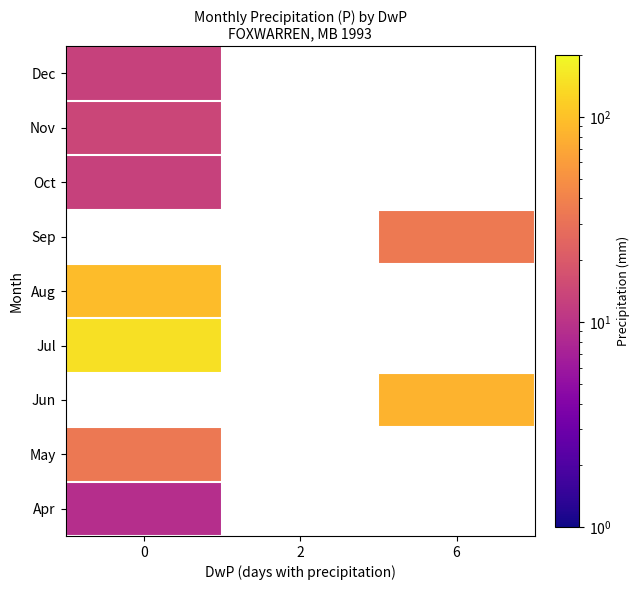

How many values in Jul are above zero?

1